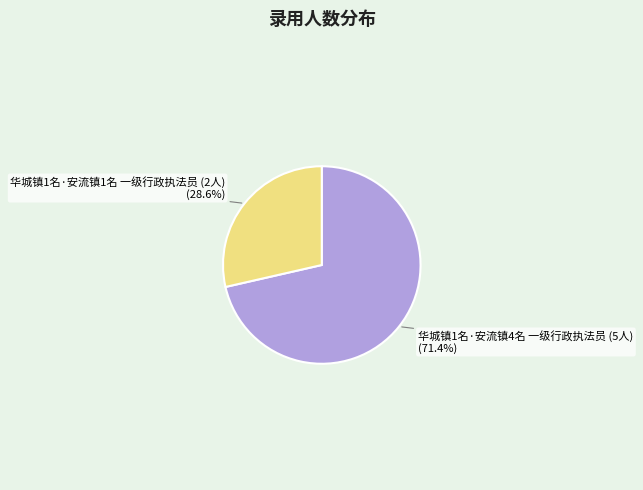

Rank the categories by value from lowest to highest.

华城镇1名·安流镇1名 一级行政执法员 (2人) (28.6%), 华城镇1名·安流镇4名 一级行政执法员 (5人) (71.4%)